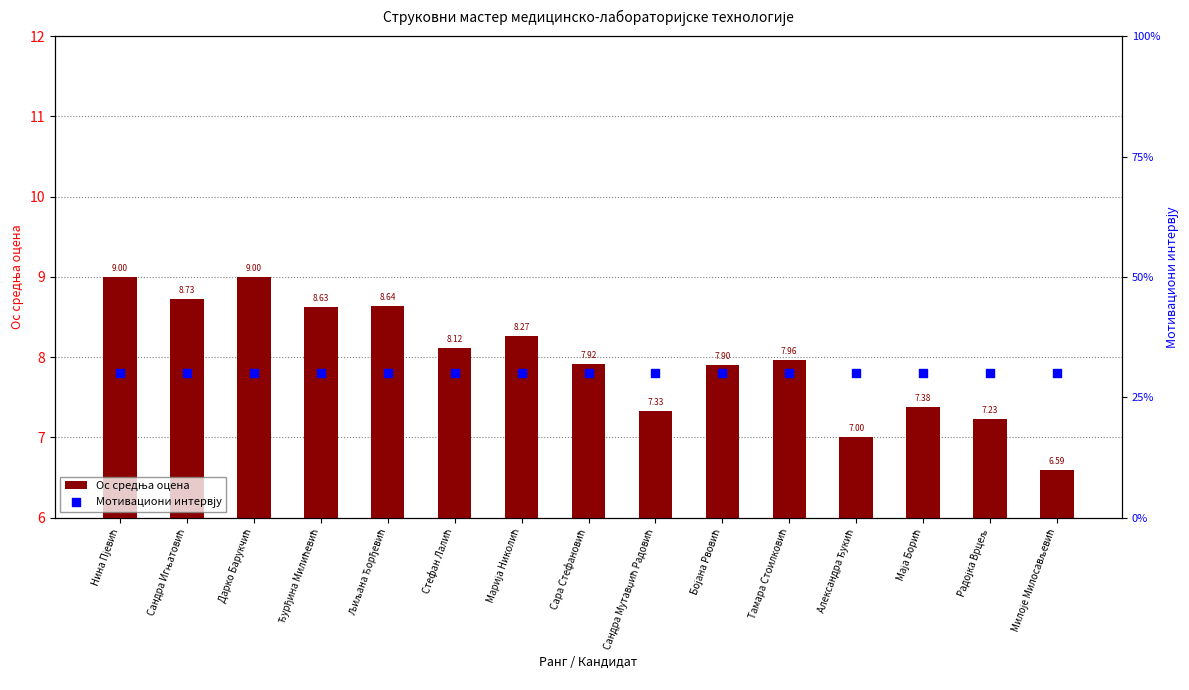

Which series contains the lowest Y value?

Ос средња оцена